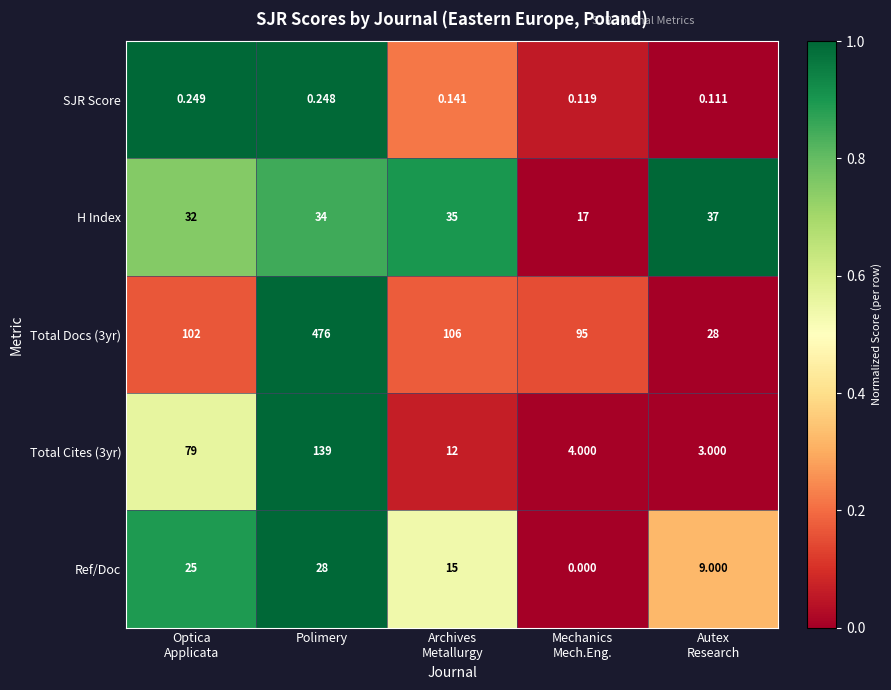

Which category has the highest value in the Ref/Doc series?

Polimery